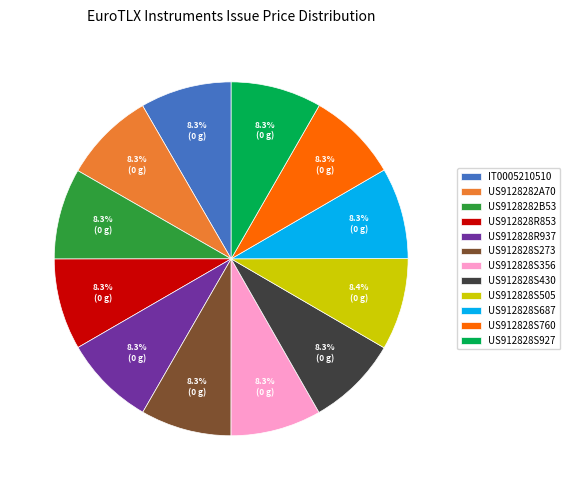

To the nearest percent, what percentage of the pie is US912828R853?

8%